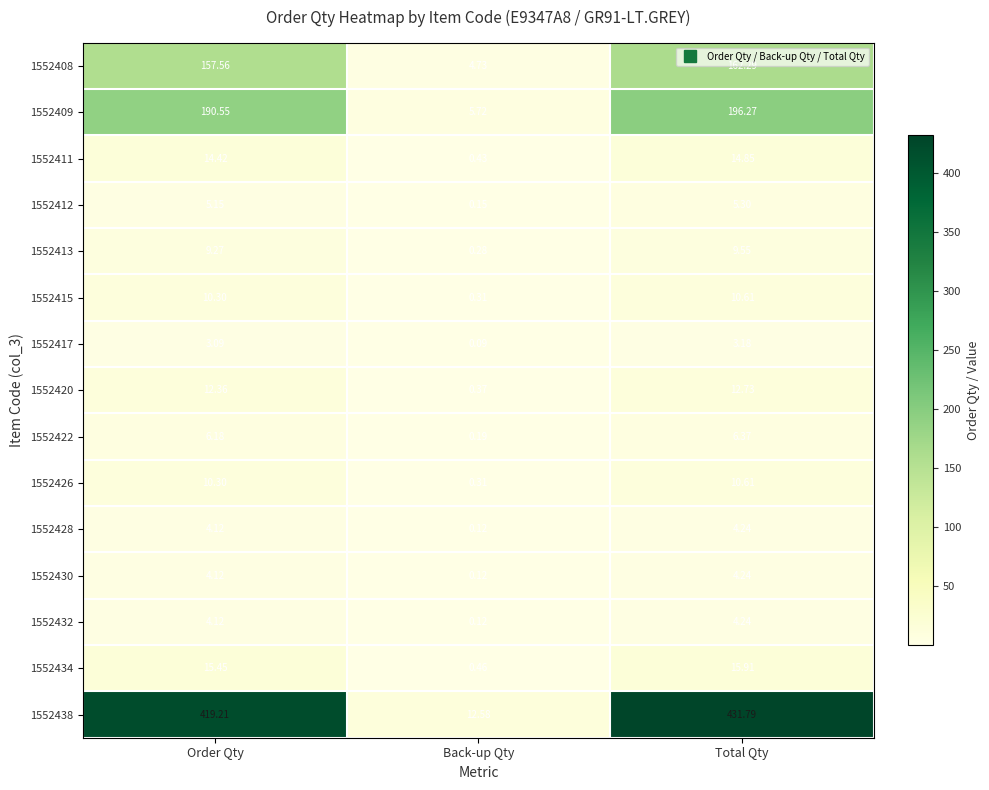

Which category has the lowest value in the 1552438 series?

Back-up Qty